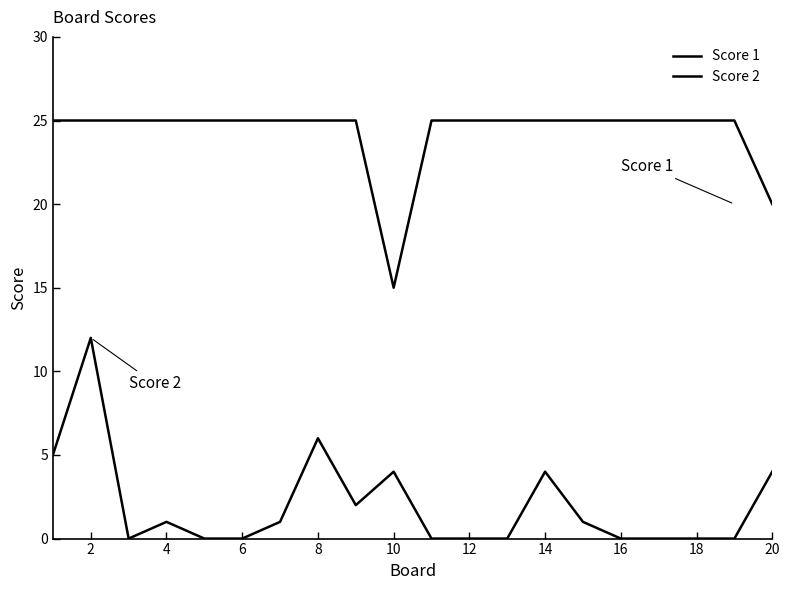

At which category is the sum across all series the highest?

2